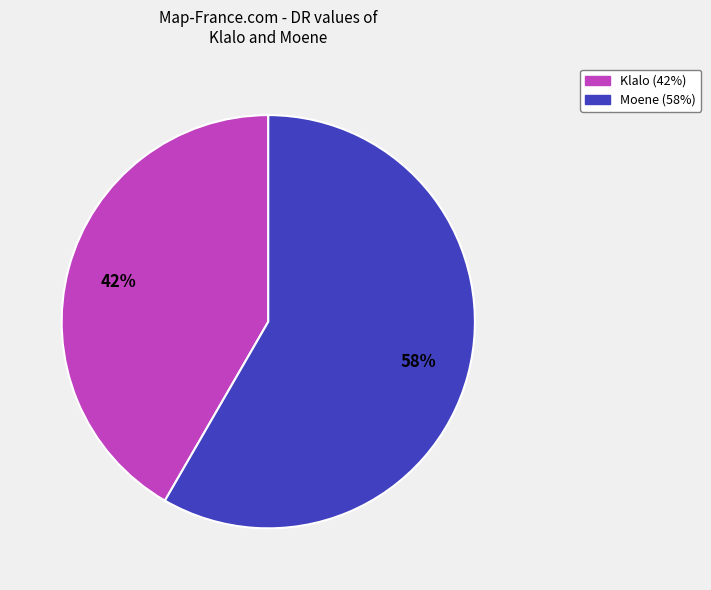

Count the number of slices in the pie.

2